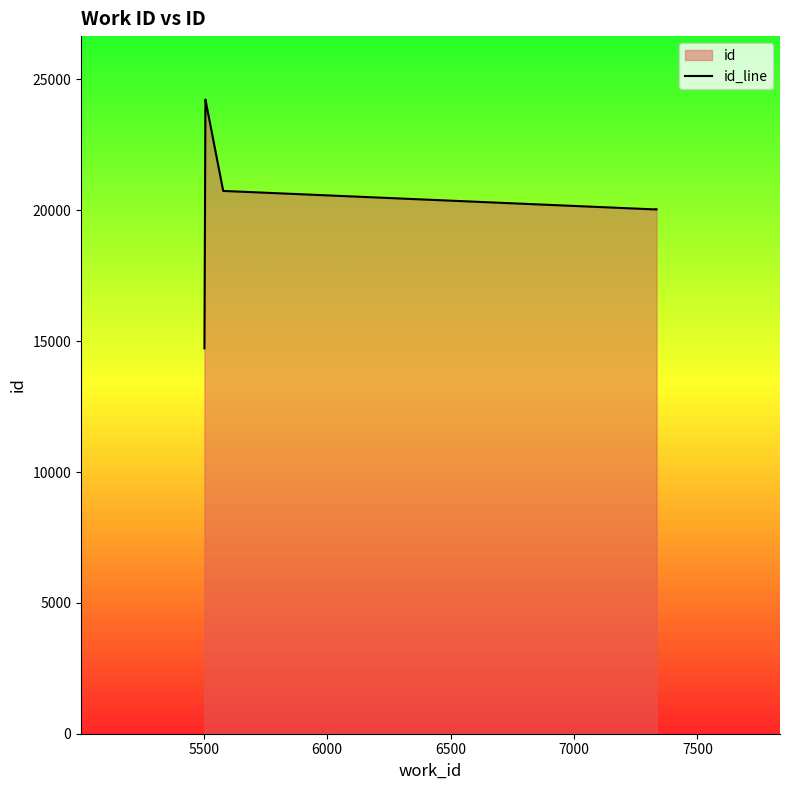

What is the greatest value displayed?

24232